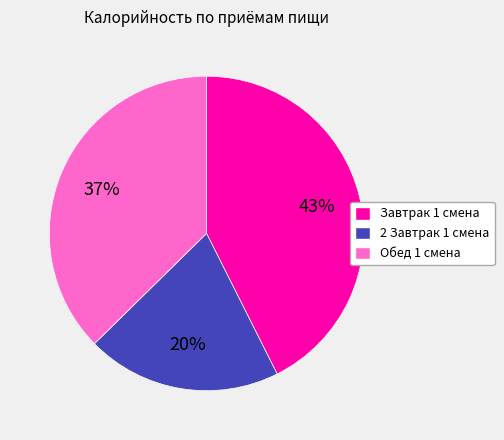

Is there a majority slice in this chart?

No